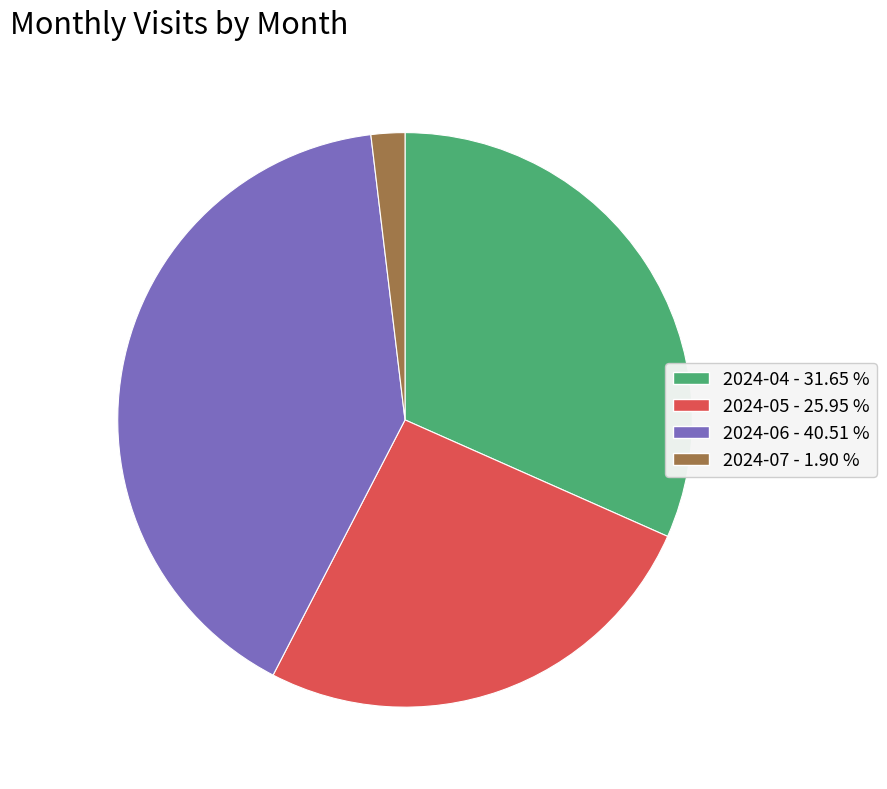

Which has a higher value, 2024-07 or 2024-04?

2024-04